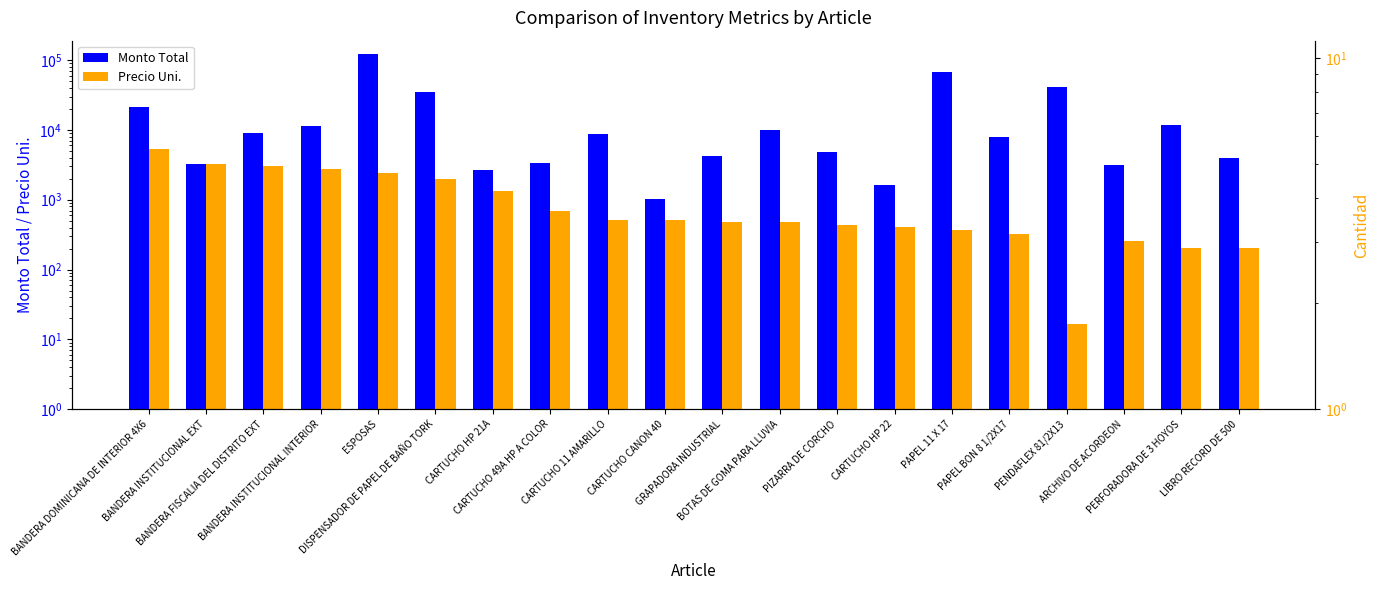

How many groups of bars are there?

20